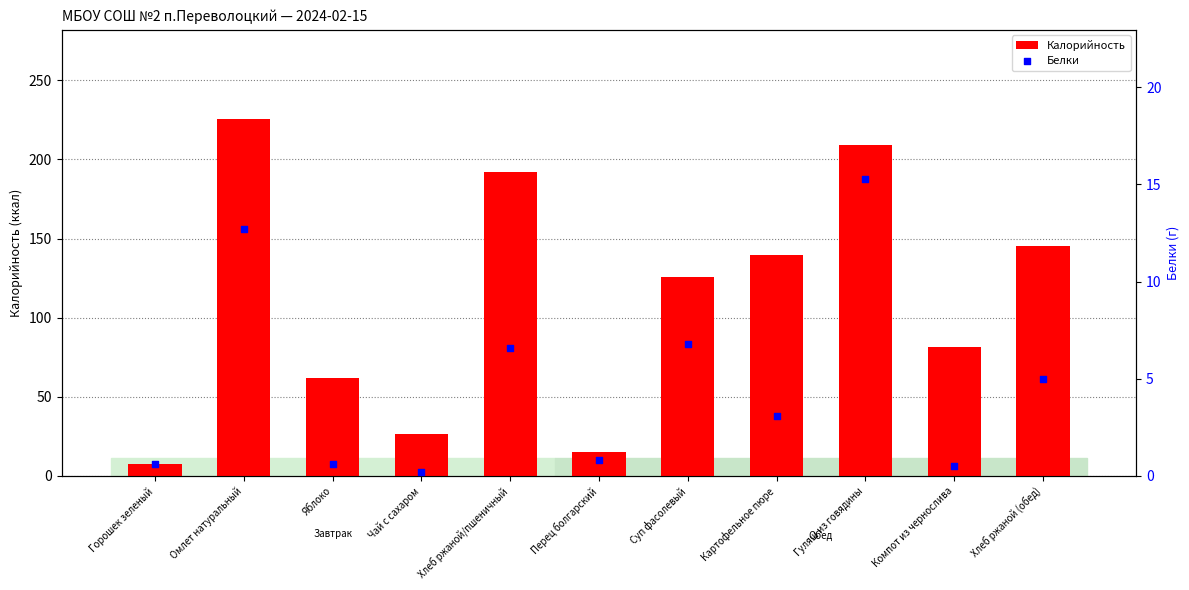

Which series has the largest total across all categories?

Калорийность